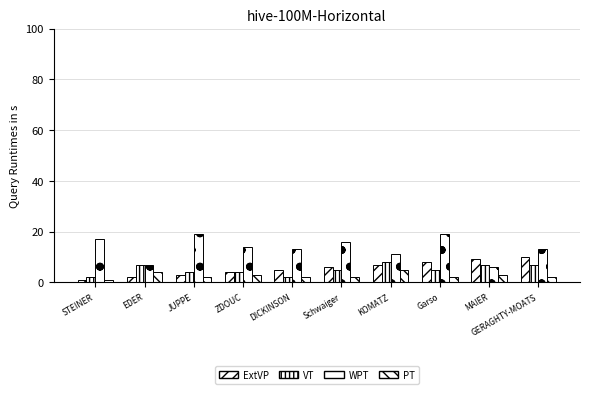

What is the approximate value of PT at Garso?

2